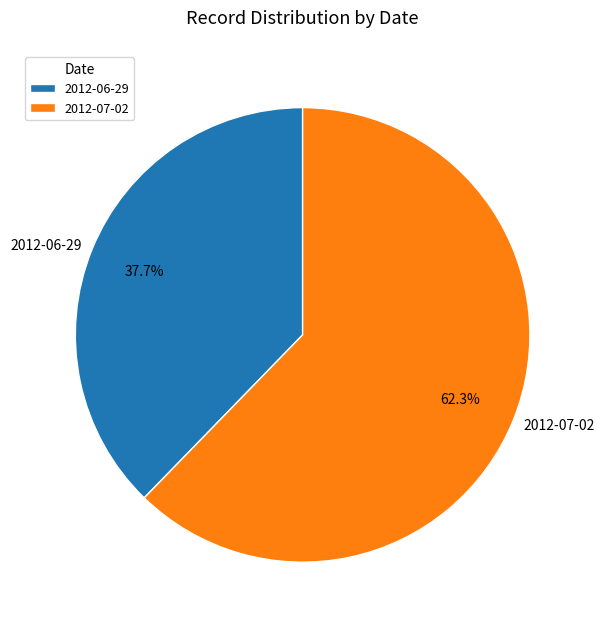

What percentage do 2012-07-02 and 2012-06-29 together represent?

100.0%